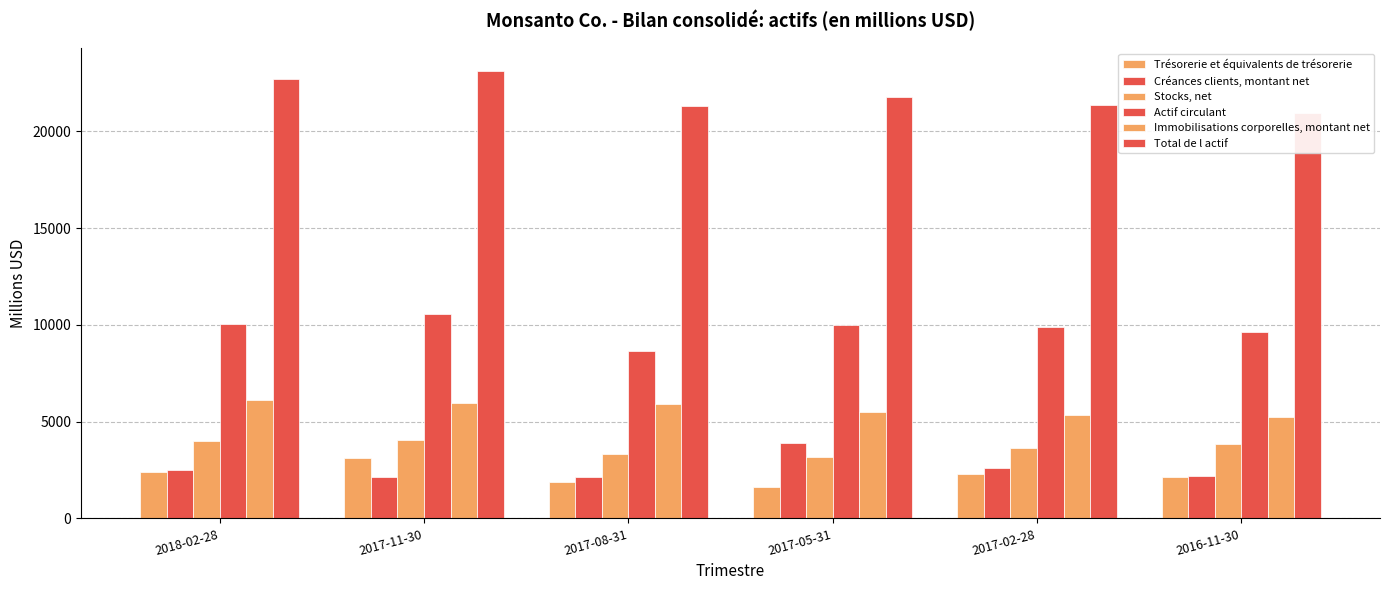

Reading right to left, what are all the values shown in this chart?

Trésorerie et équivalents de trésorerie: 2016-11-30=2129	2017-02-28=2281	2017-05-31=1614	2017-08-31=1856	2017-11-30=3102	2018-02-28=2409
Créances clients, montant net: 2016-11-30=2196	2017-02-28=2605	2017-05-31=3913	2017-08-31=2161	2017-11-30=2115	2018-02-28=2520
Stocks, net: 2016-11-30=3839	2017-02-28=3621	2017-05-31=3189	2017-08-31=3340	2017-11-30=4033	2018-02-28=4015
Actif circulant: 2016-11-30=9652	2017-02-28=9882	2017-05-31=10018	2017-08-31=8651	2017-11-30=10560	2018-02-28=10056
Immobilisations corporelles, montant net: 2016-11-30=5217	2017-02-28=5335	2017-05-31=5500	2017-08-31=5930	2017-11-30=5959	2018-02-28=6109
Total de l actif: 2016-11-30=20959	2017-02-28=21373	2017-05-31=21758	2017-08-31=21333	2017-11-30=23136	2018-02-28=22687